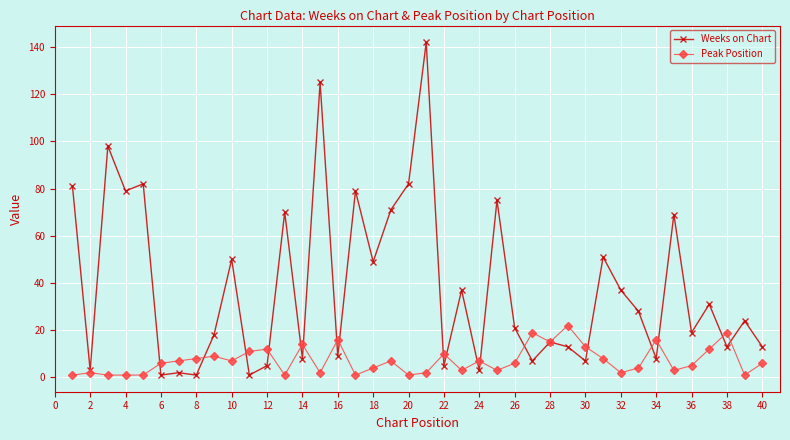

List the series in order of their overall mean, highest first.

Weeks on Chart, Peak Position